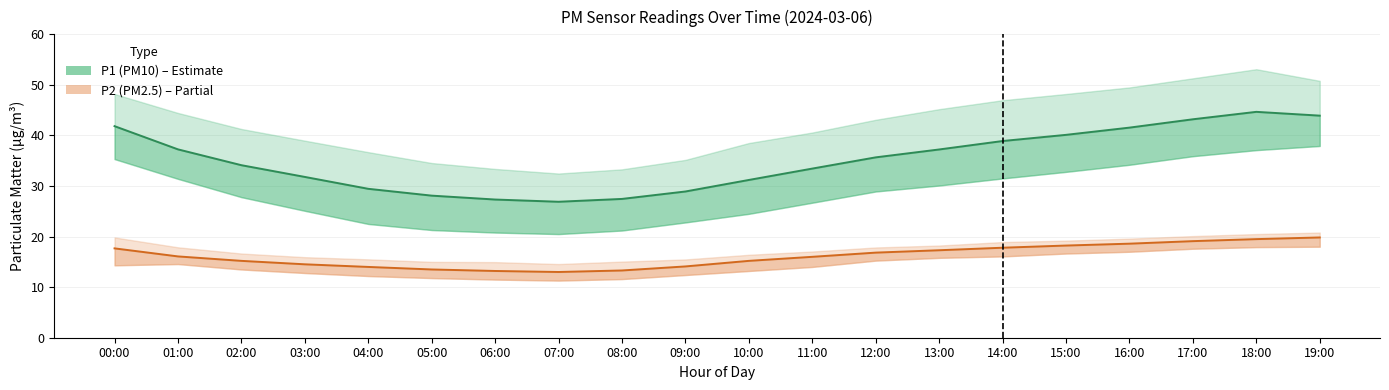

Which has a higher value, 00:00 or 07:00?

00:00